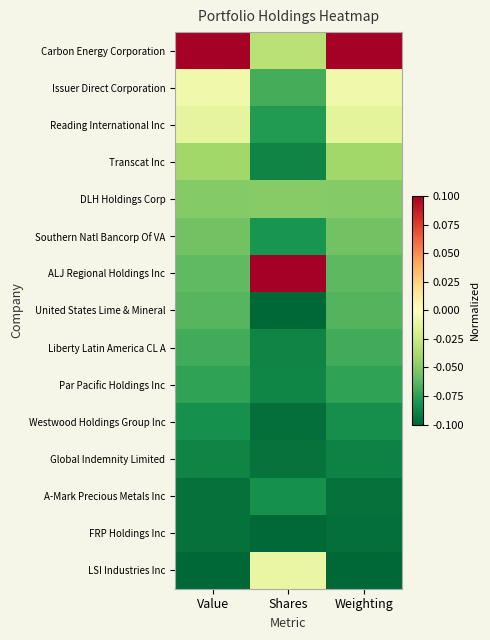

List the series in order of their peak value, highest first.

Carbon Energy Corporation, ALJ Regional Holdings Inc, Issuer Direct Corporation, LSI Industries Inc, Reading International Inc, Transcat Inc, DLH Holdings Corp, Southern Natl Bancorp Of VA, United States Lime & Mineral, Liberty Latin America CL A, Par Pacific Holdings Inc, Westwood Holdings Group Inc, A-Mark Precious Metals Inc, Global Indemnity Limited, FRP Holdings Inc